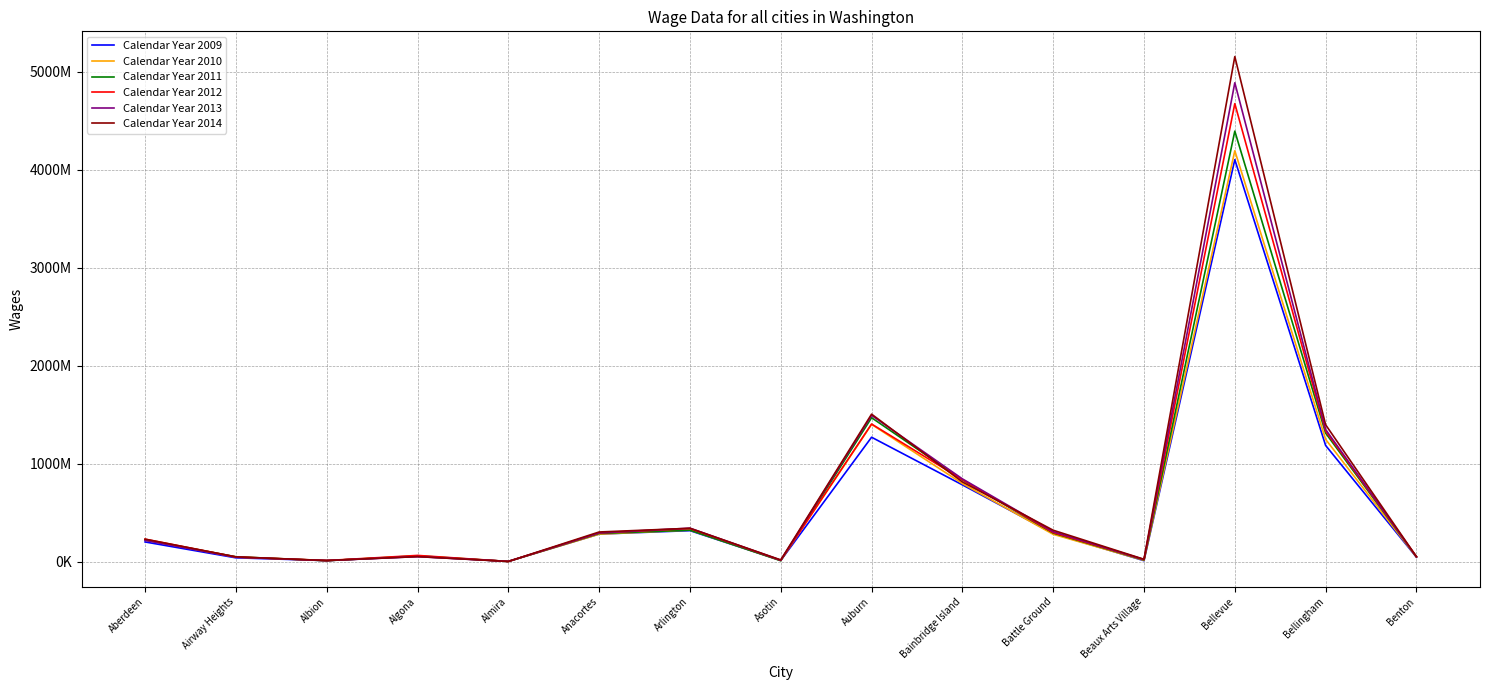

Is the value of Calendar Year 2012 at Arlington greater than the value of Calendar Year 2010 at Algona?

Yes